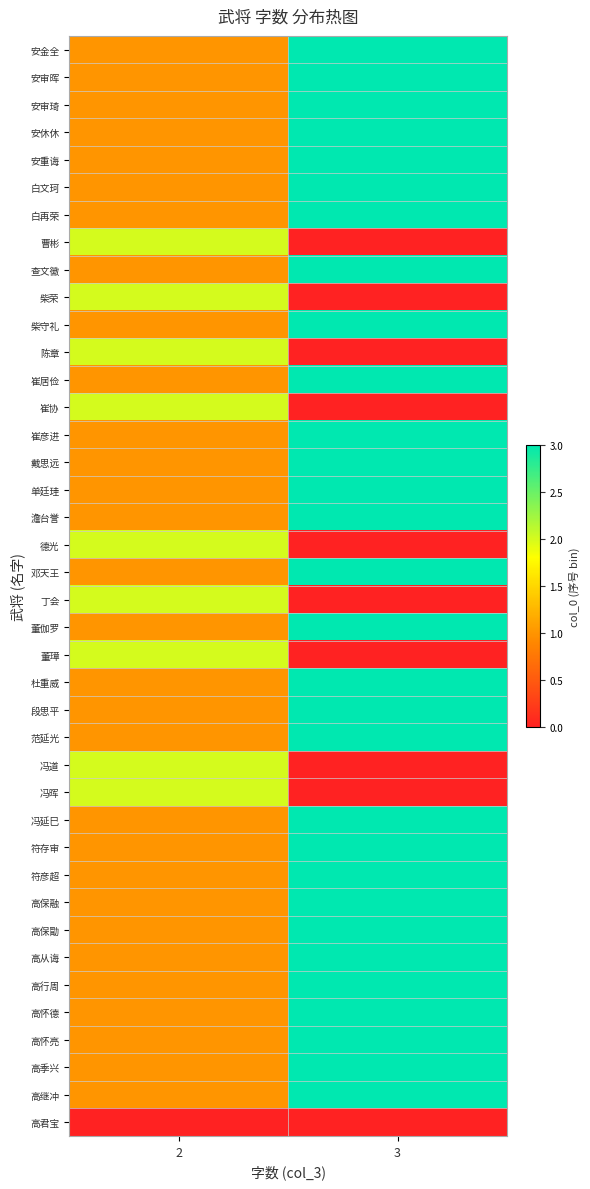

How many data points does each series have?

2